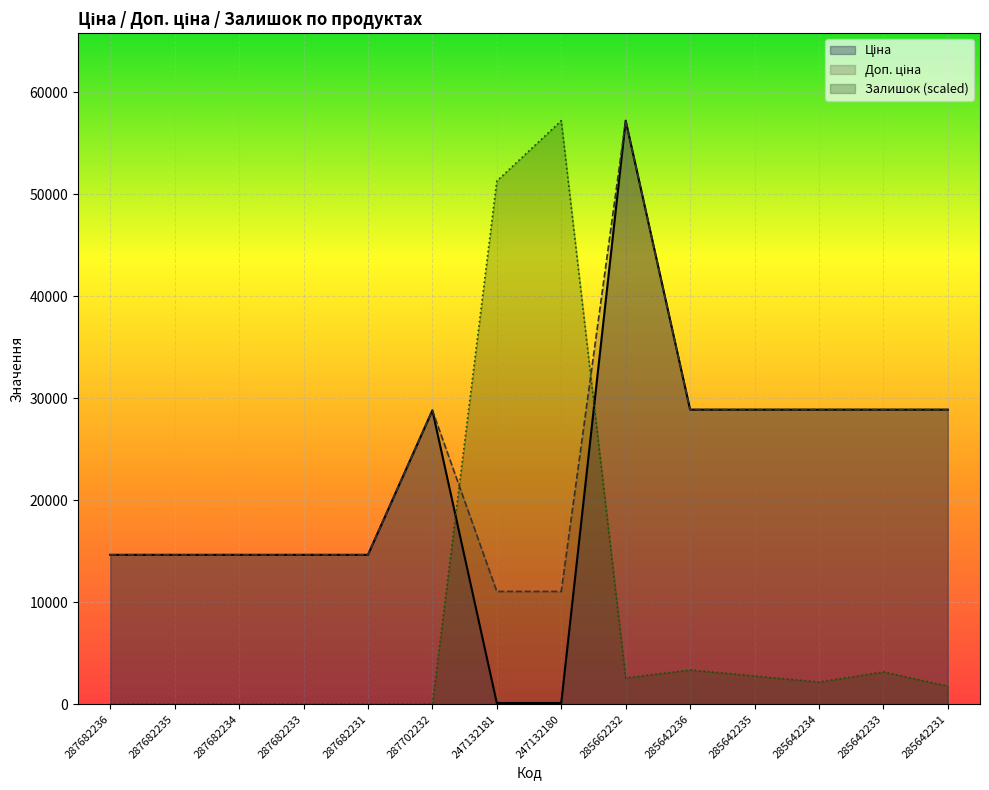

The Ціна series shows 28890.3 at 285642234. True or false?

True